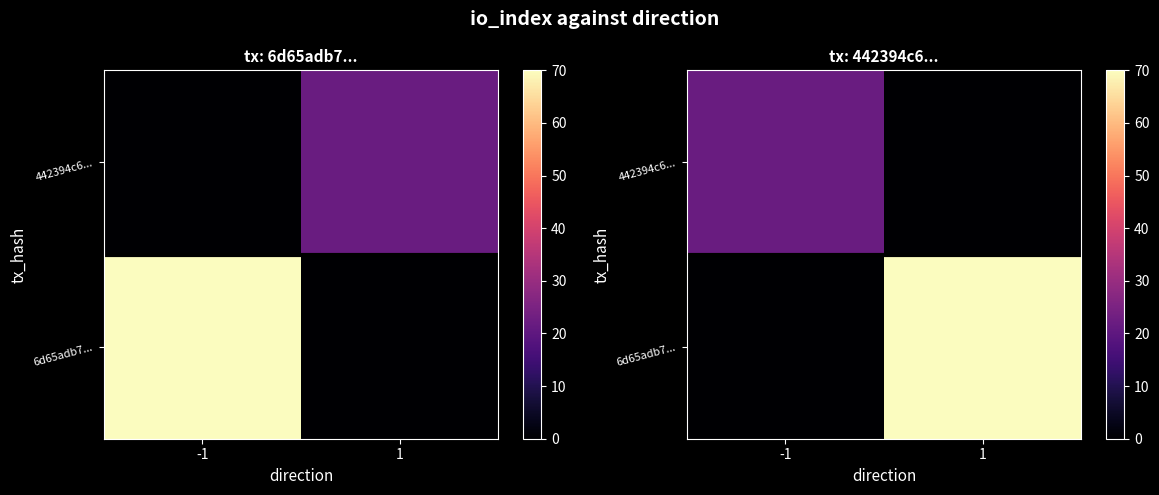

At how many categories does at least one series exceed 68?

1